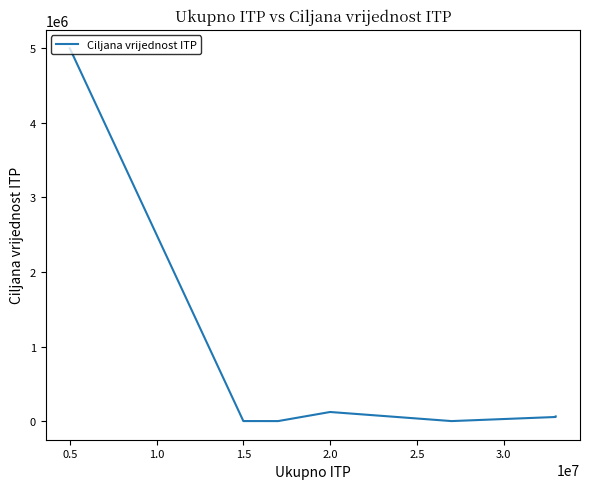

True or false: the data shows 100 at 0.5.

False